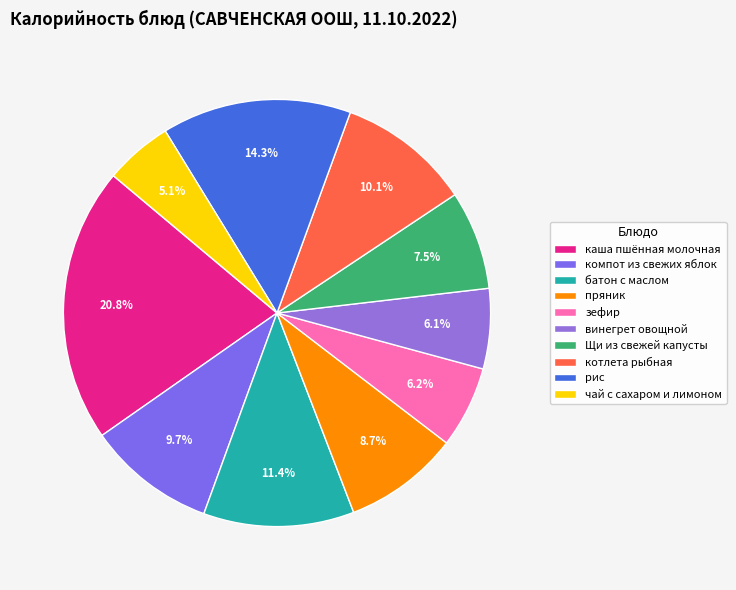

Rank the categories by value from lowest to highest.

чай с сахаром и лимоном, винегрет овощной, зефир, Щи из свежей капусты, пряник, компот из свежих яблок, котлета рыбная, батон с маслом, рис, каша пшённая молочная